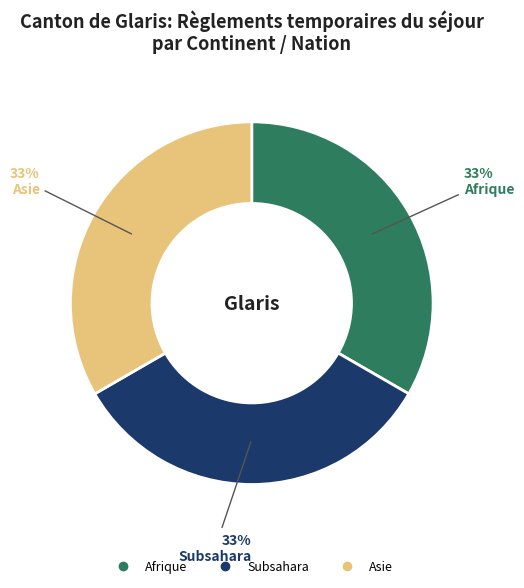

Is there a majority slice in this chart?

No